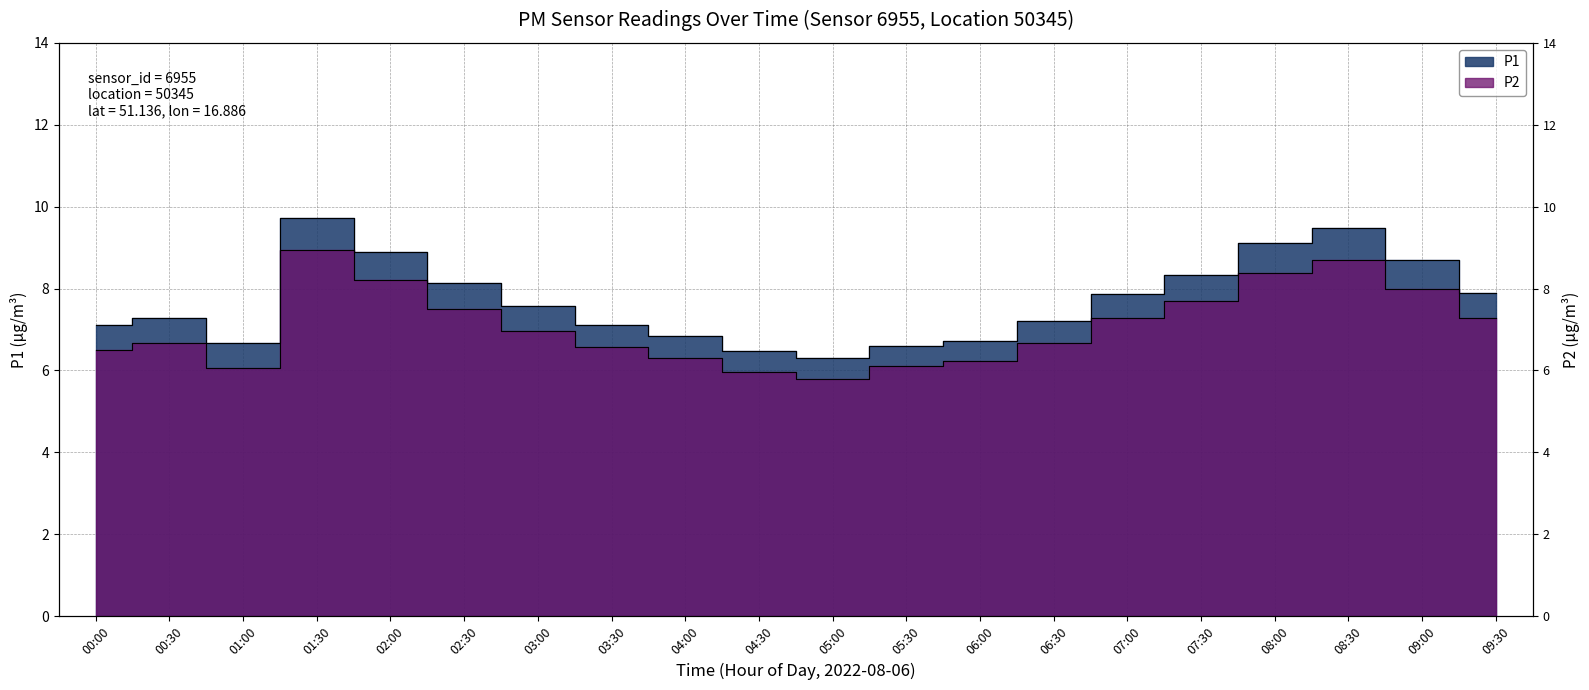

True or false: P1 and P2 cross at least once.

False